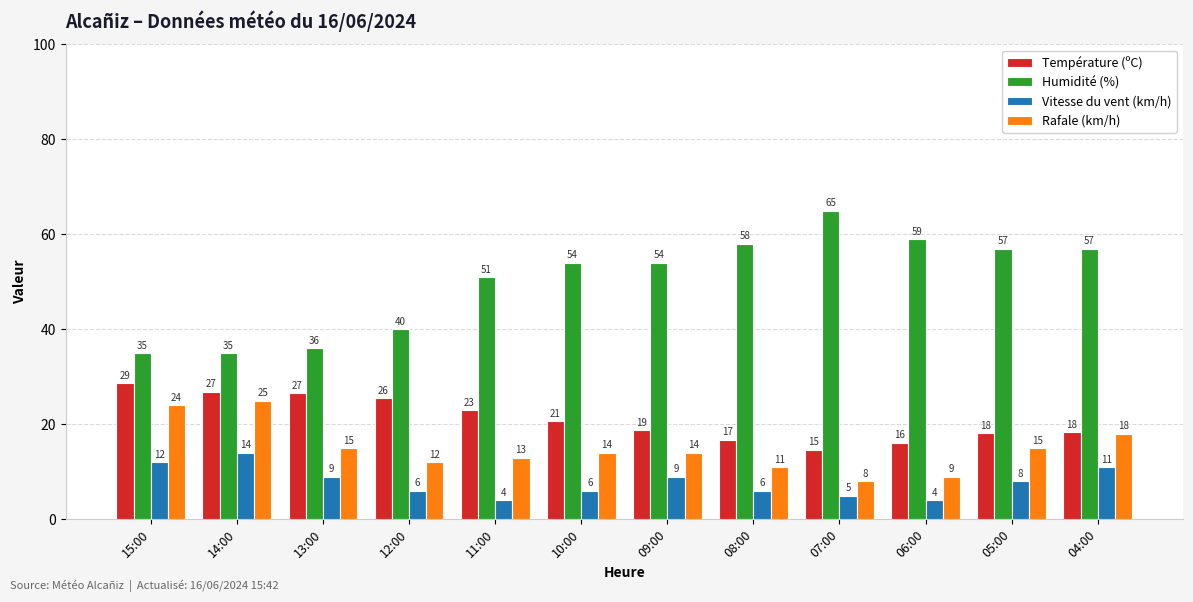

What value does the Humidité (%) series have at 15:00?

35.0